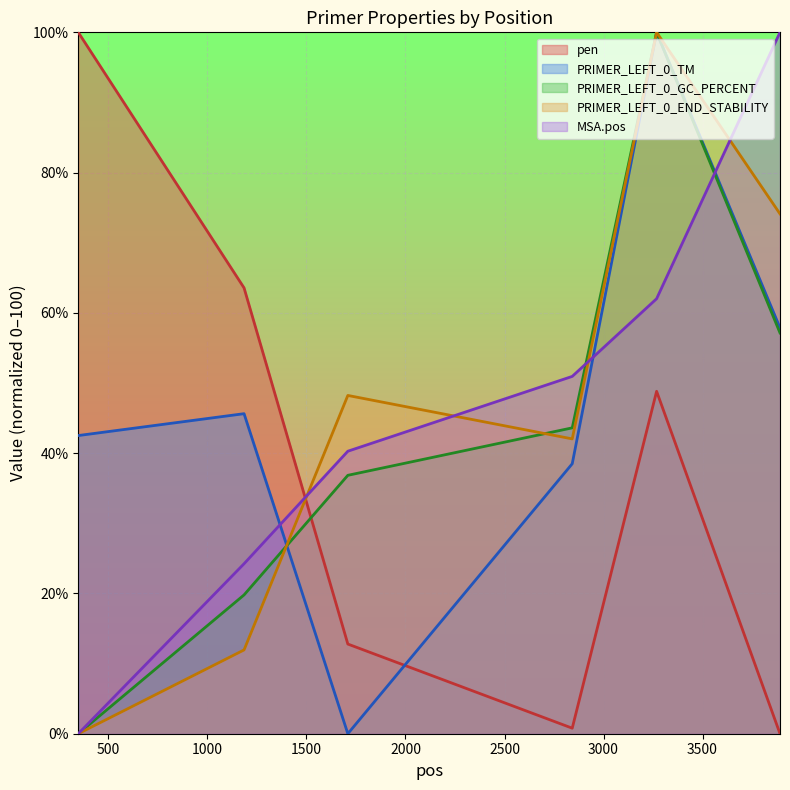

What is the value of the MSA.pos point at the 2nd from the left?

24.2